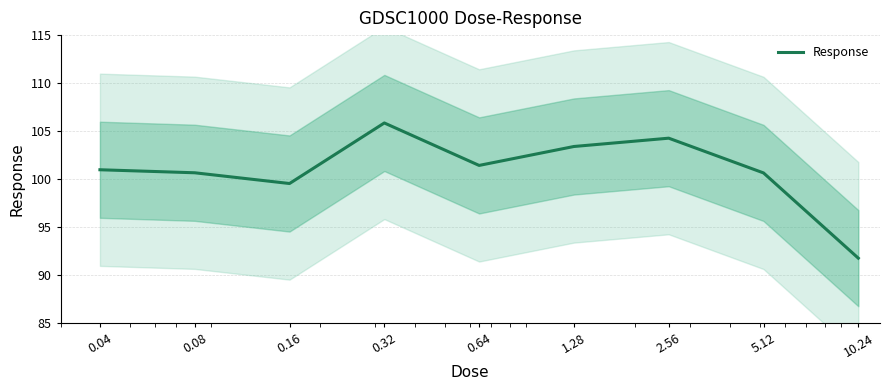

Reading right to left, transcribe all the data shown in this chart.

91.8	100.7	104.3	103.4	101.4	105.9	99.6	100.7	101.0